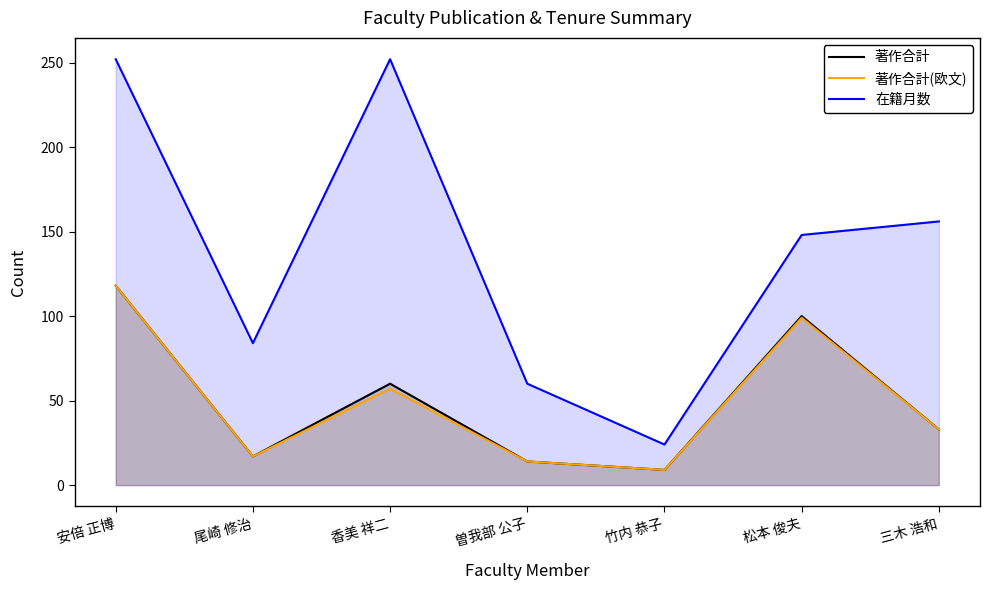

What is the sum of the 著作合計(欧文) values at 香美 祥二 and 竹内 恭子?

66